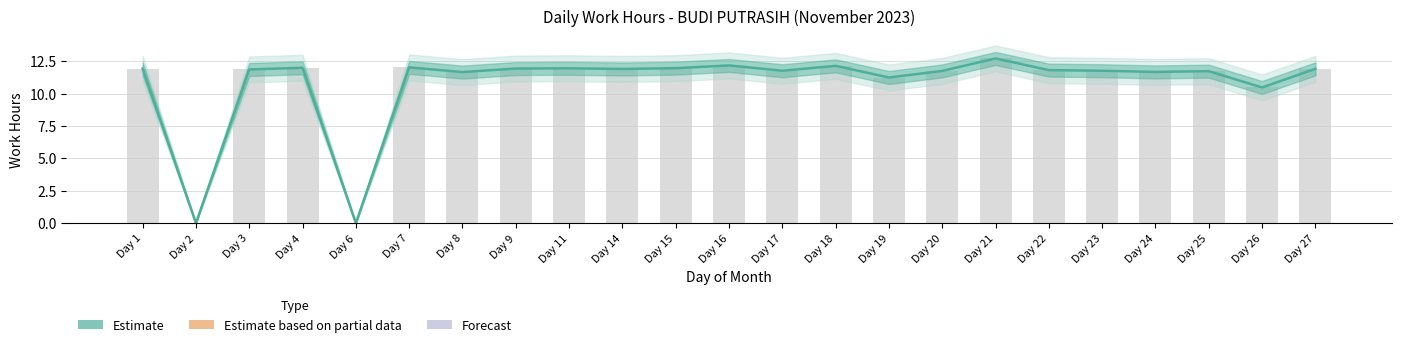

How many values are above zero?

21